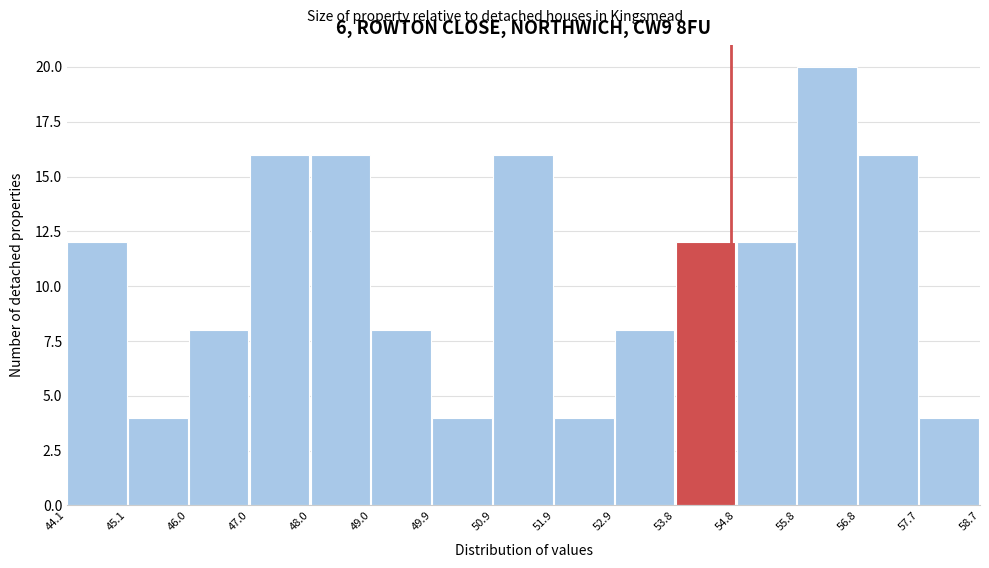

Reading left to right, transcribe this chart: for each bar, give the range it covers on the x-axis and its height. The values are not printed on the chart, so give them approximately, as read against the axis.

44.1 to 45.1: 12
45.1 to 46.0: 4
46.0 to 47.0: 8
47.0 to 48.0: 16
48.0 to 49.0: 16
49.0 to 49.9: 8
49.9 to 50.9: 4
50.9 to 51.9: 16
51.9 to 52.9: 4
52.9 to 53.8: 8
53.8 to 54.8: 12
54.8 to 55.8: 12
55.8 to 56.8: 20
56.8 to 57.7: 16
57.7 to 58.7: 4